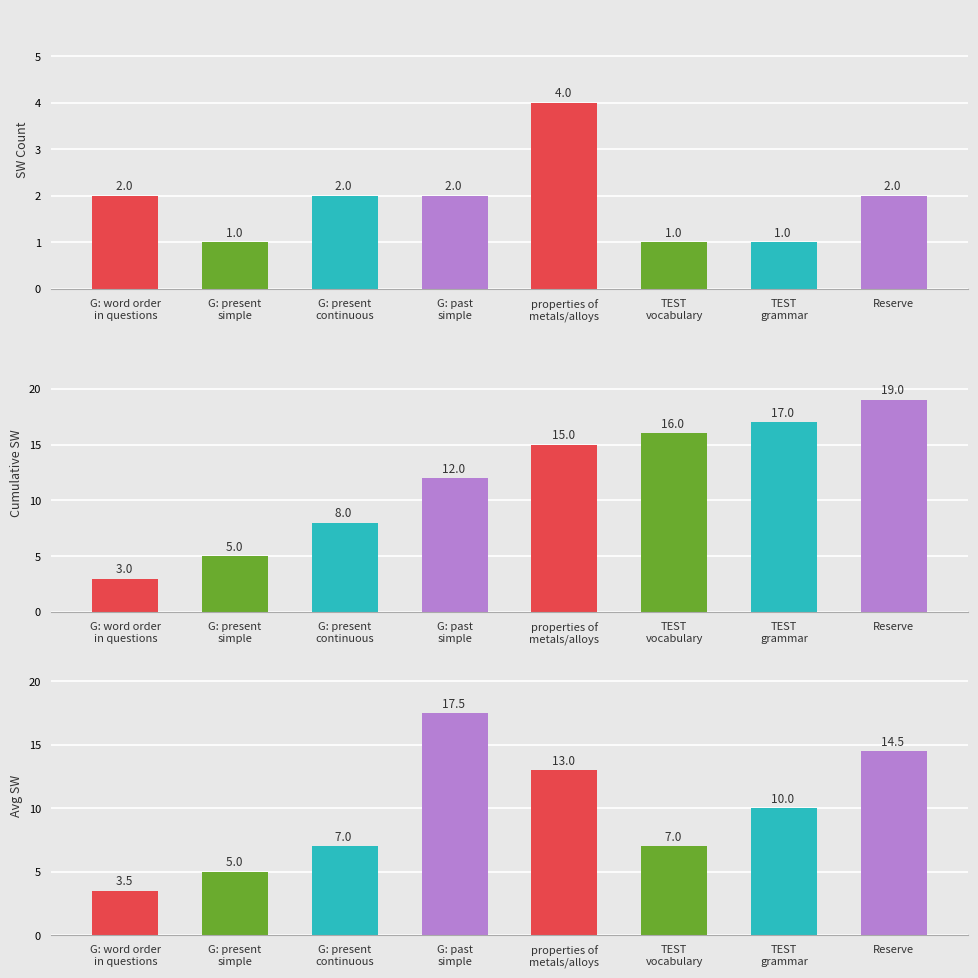

True or false: the data shows 1 at TEST vocabulary.

True